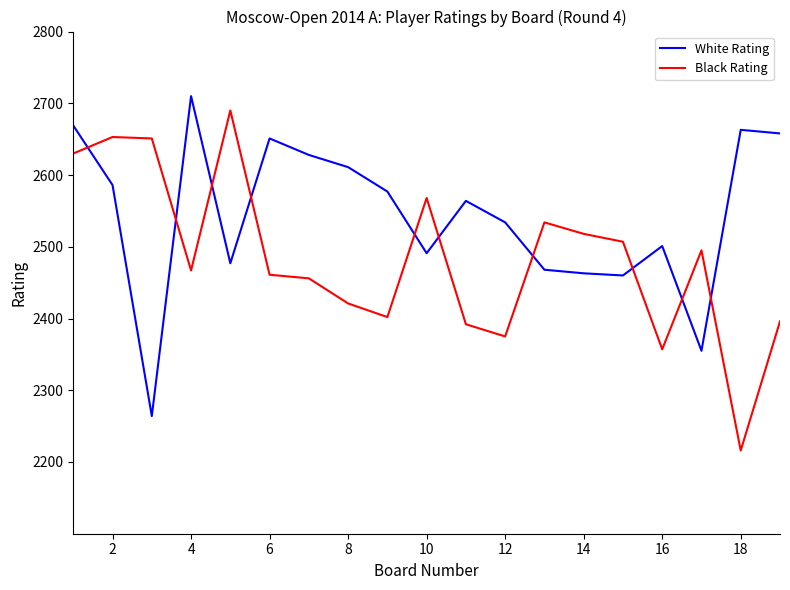

Which series has the largest total across all categories?

White Rating